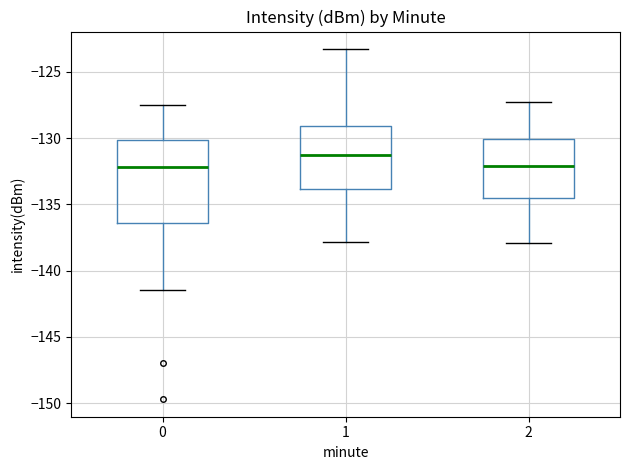

Reading left to right, transcribe this box plot: for each box, give where its median line is, the range the box spans, and where its two whiskers end, as read against the y-axis. The values are not printed on the chart, so give them approximately, as read against the axis.

0: median -132.0, box -136.5 to -130.0, whiskers -141.5 to -127.5
1: median -131.0, box -134.0 to -129.0, whiskers -138.0 to -123.5
2: median -132.0, box -134.5 to -130.0, whiskers -138.0 to -127.0